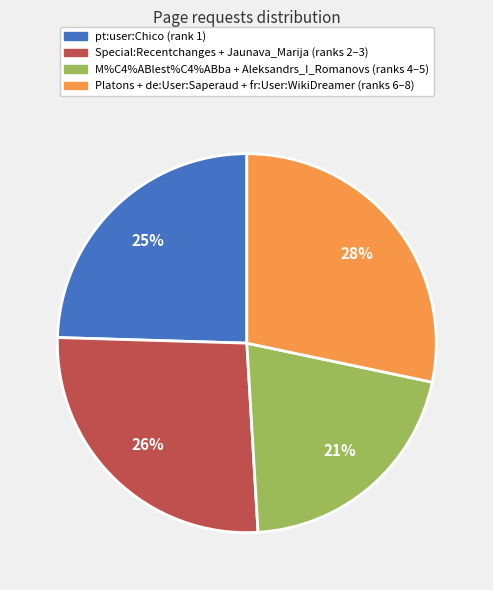

Rank the categories by value from lowest to highest.

M%C4%ABlest%C4%ABba + Aleksandrs_I_Romanovs (ranks 4–5), pt:user:Chico (rank 1), Special:Recentchanges + Jaunava_Marija (ranks 2–3), Platons + de:User:Saperaud + fr:User:WikiDreamer (ranks 6–8)